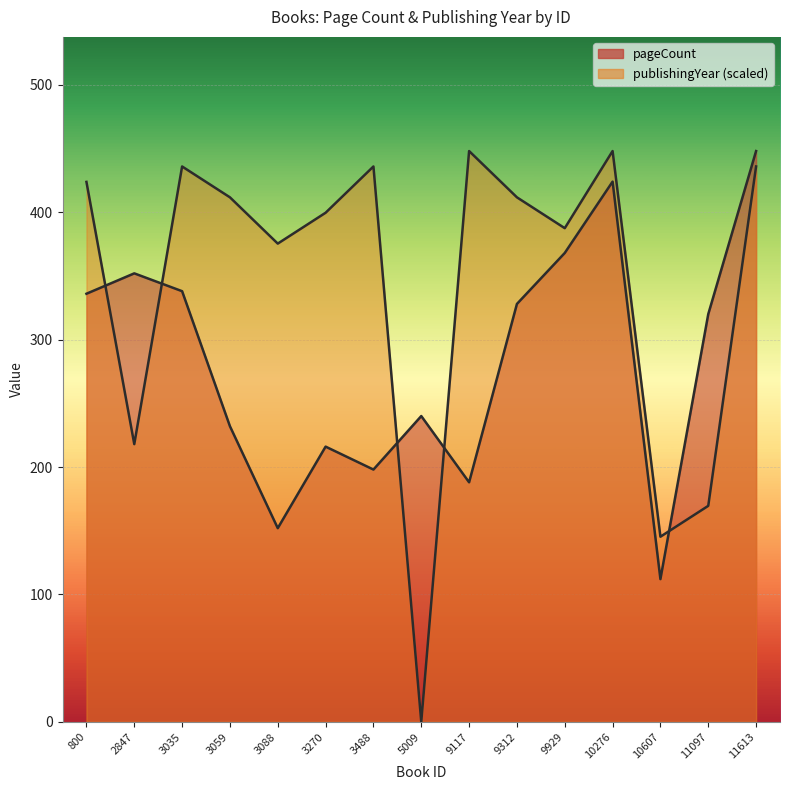

In publishingYear, how many points are lower than both neighbors (excluding endpoints)?

5